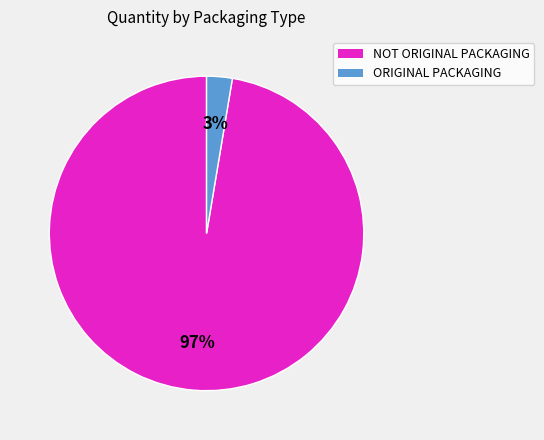

To the nearest percent, what is the combined percentage of NOT ORIGINAL PACKAGING and ORIGINAL PACKAGING?

100%